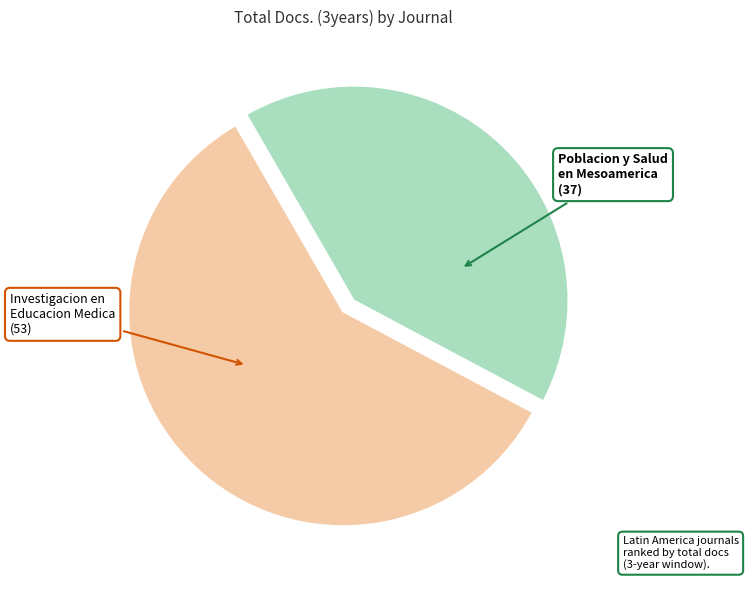

Rank the categories by value from lowest to highest.

Poblacion y Salud en Mesoamerica, Investigacion en Educacion Medica